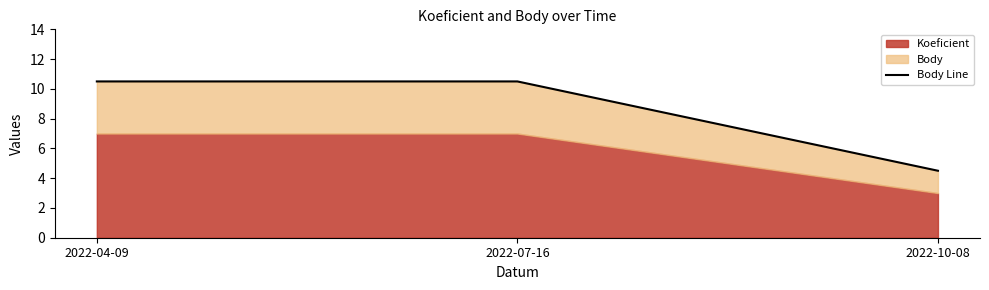

Rank the categories by value from highest to lowest.

2022-04-09, 2022-07-16, 2022-10-08